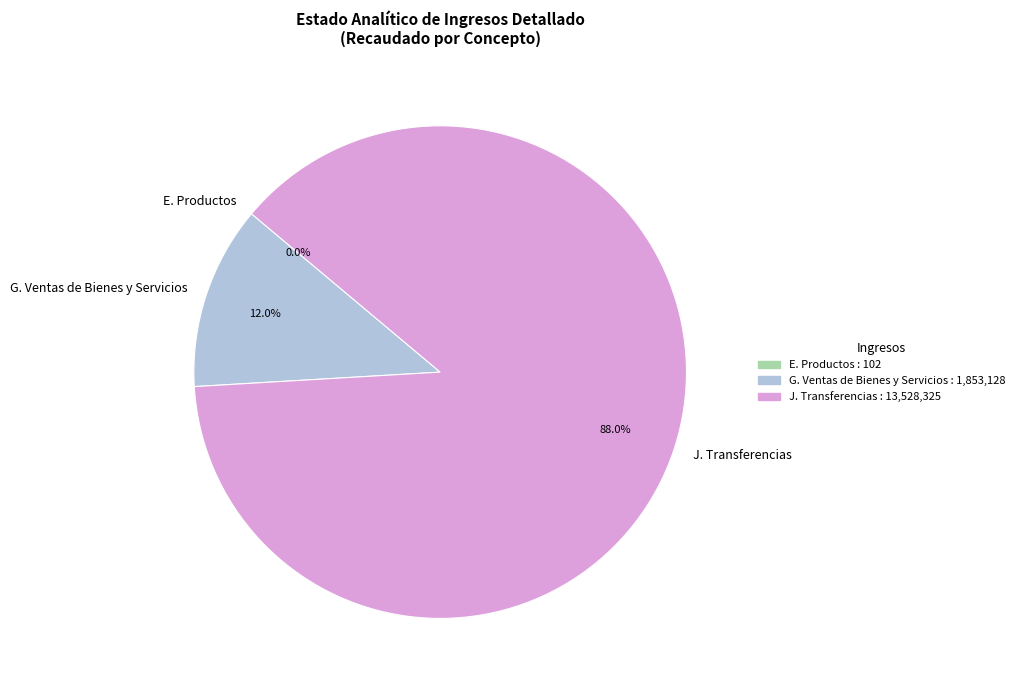

What is the largest slice in the pie chart?

J. Transferencias